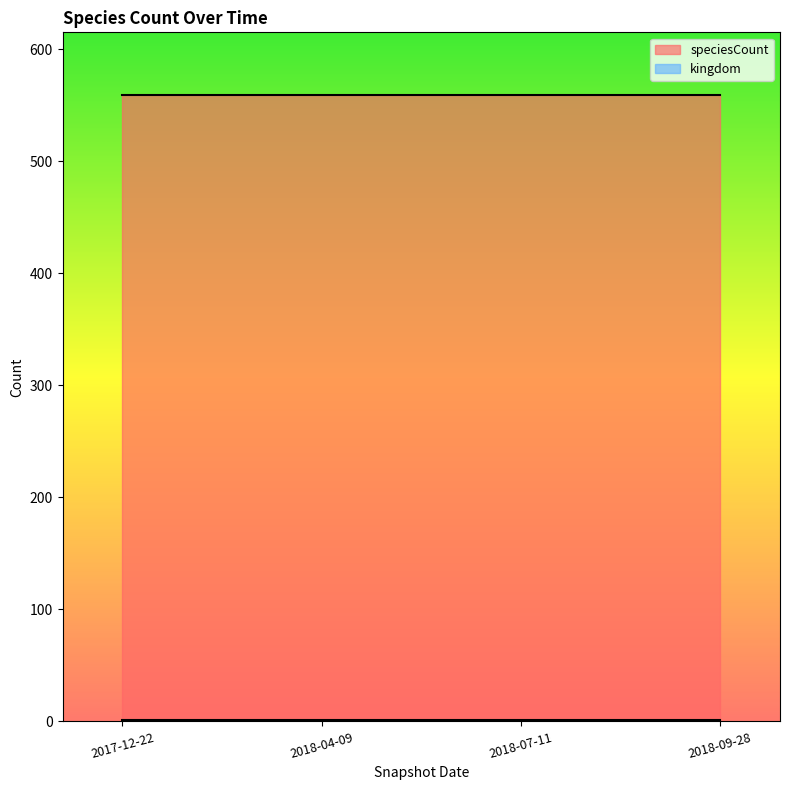

What are all the series names shown in the legend?

kingdom, speciesCount